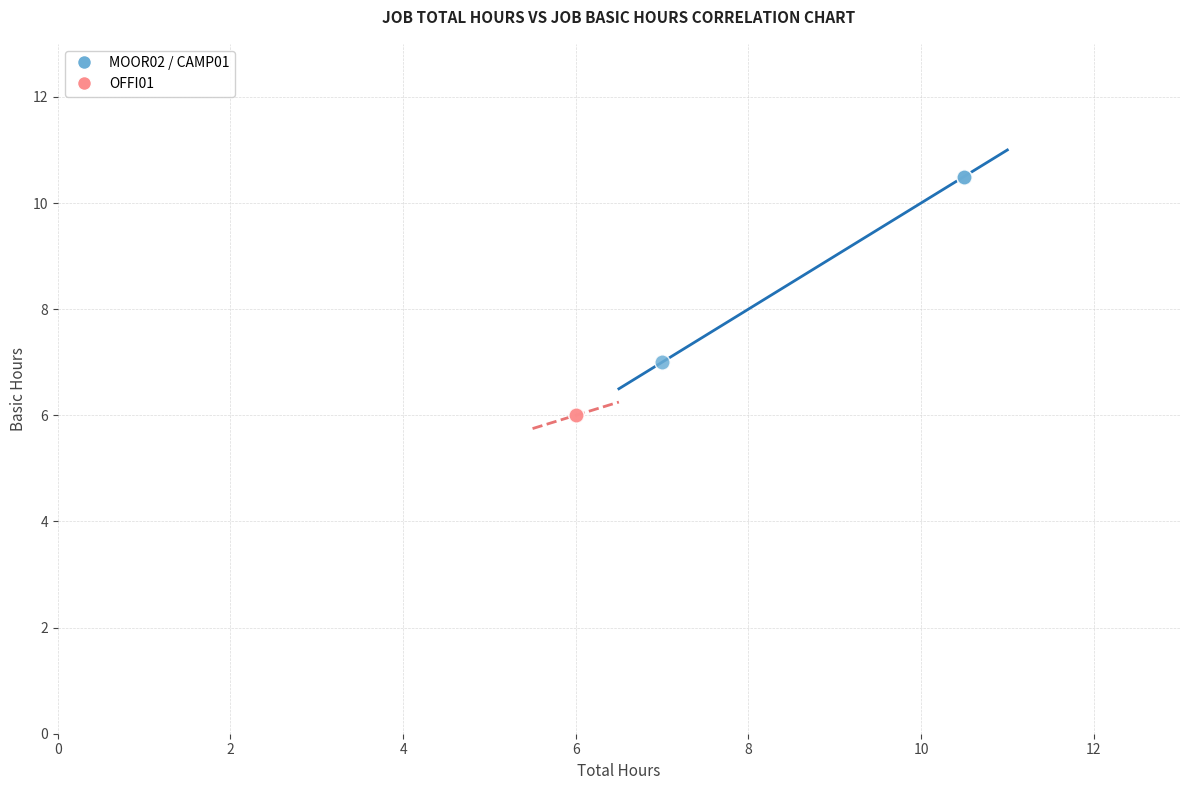

Which series contains the highest Y value?

MOOR02 / CAMP01